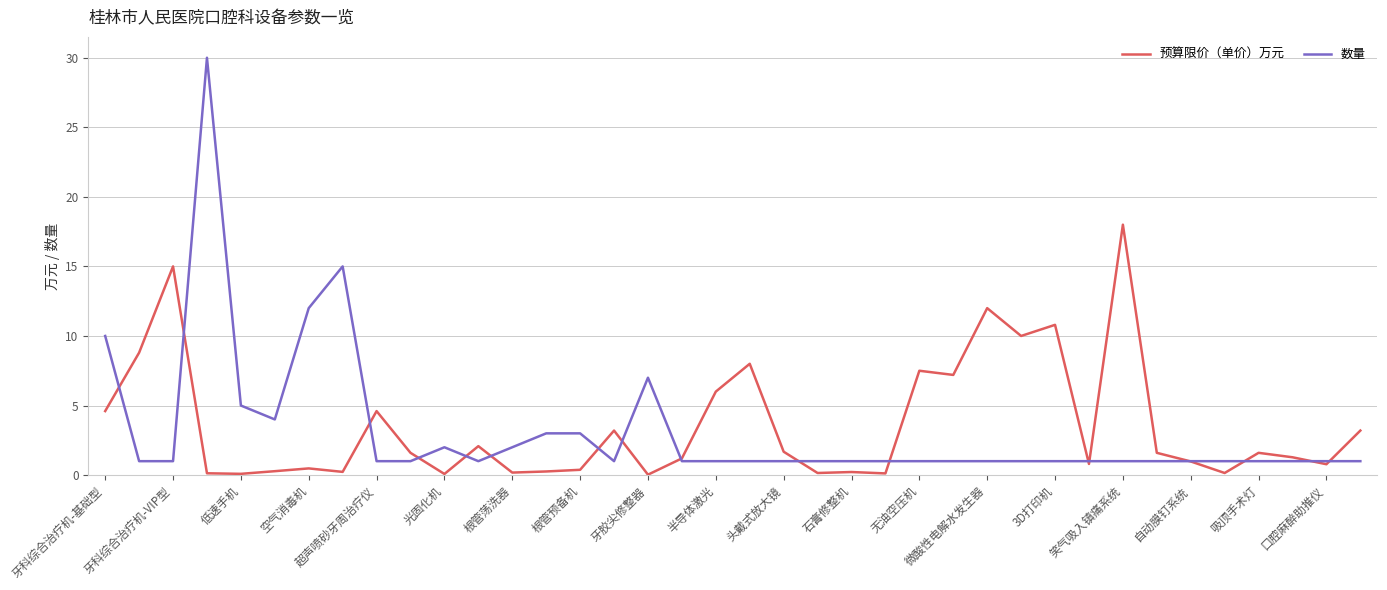

What is the difference between the maximum and second lowest values in the 预算限价（单价）万元 series?

17.9